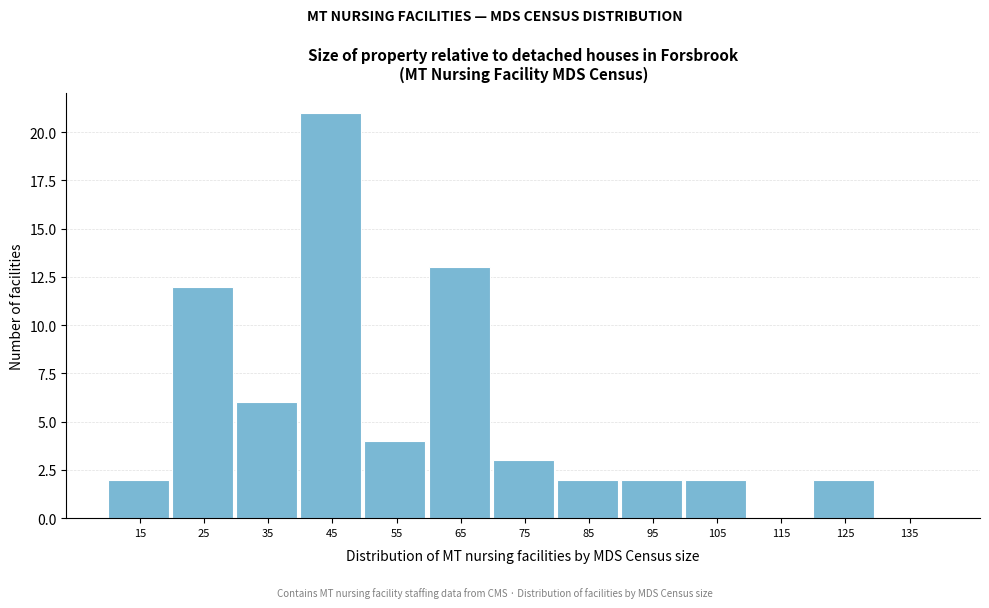

Reading right to left, what are all the values shown in this chart?

135=0	125=2	115=0	105=2	95=2	85=2	75=3	65=13	55=4	45=21	35=6	25=12	15=2